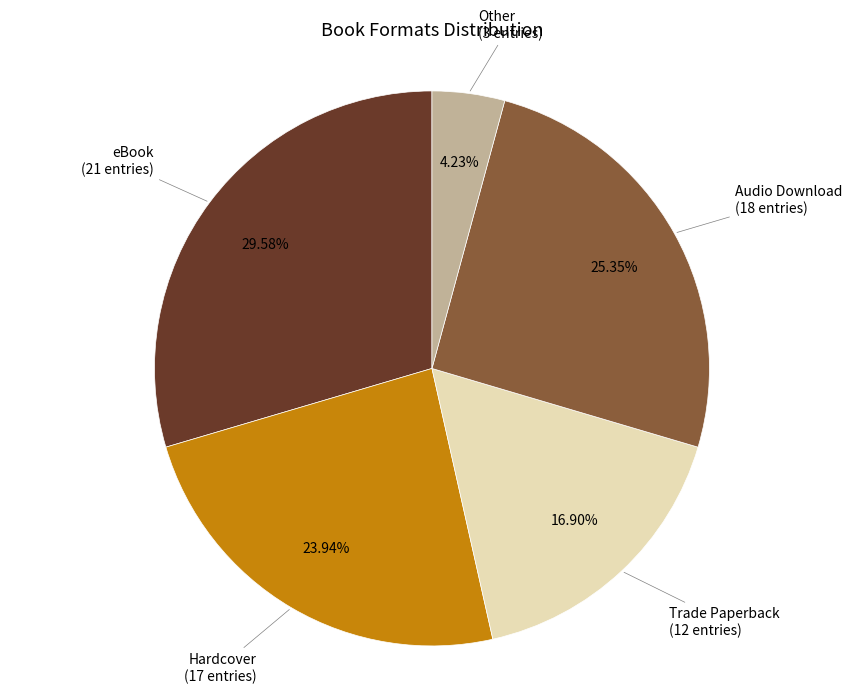

Is there a majority slice in this chart?

No